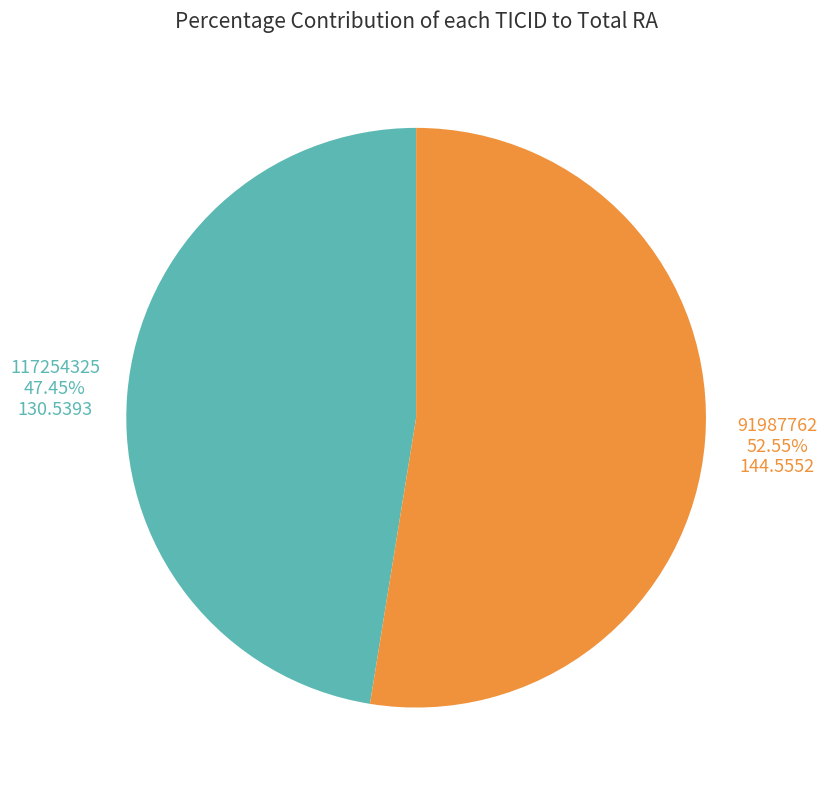

Does any single category account for the majority?

Yes